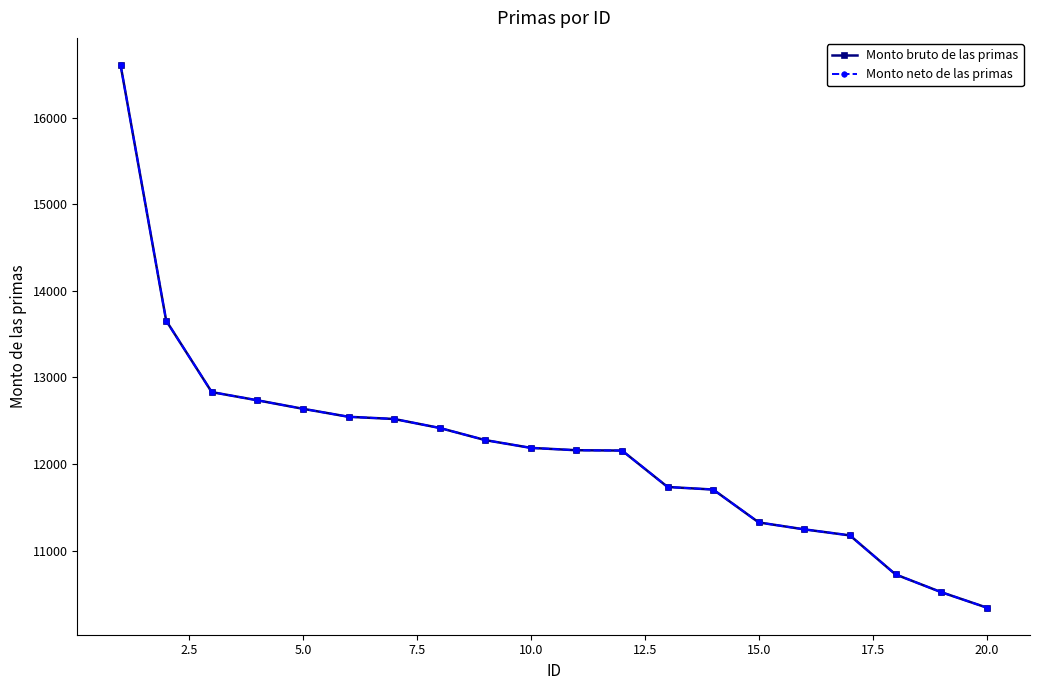

Does the chart have visible grid lines?

No